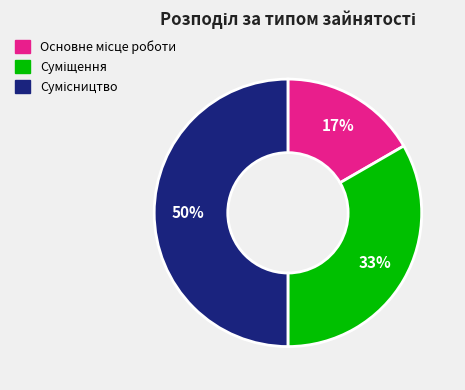

To the nearest percent, what is the average slice percentage?

33%